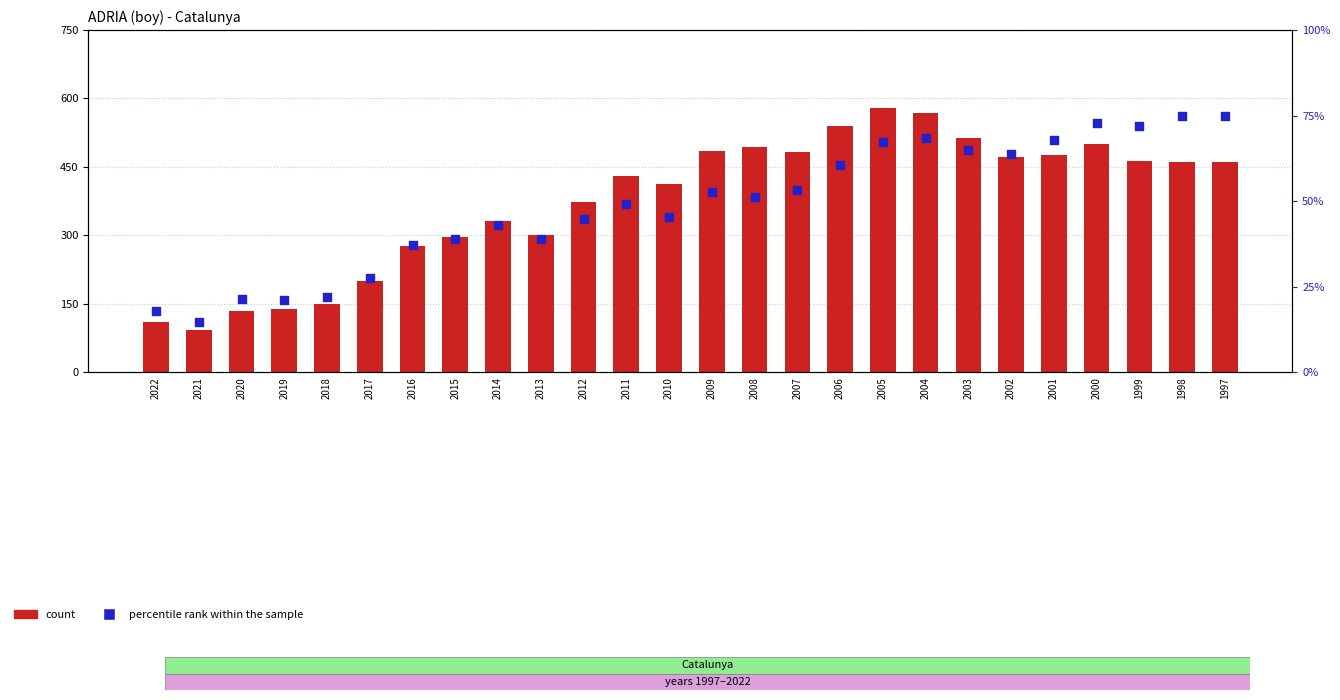

What is the total value across all series at 2014?

373.9